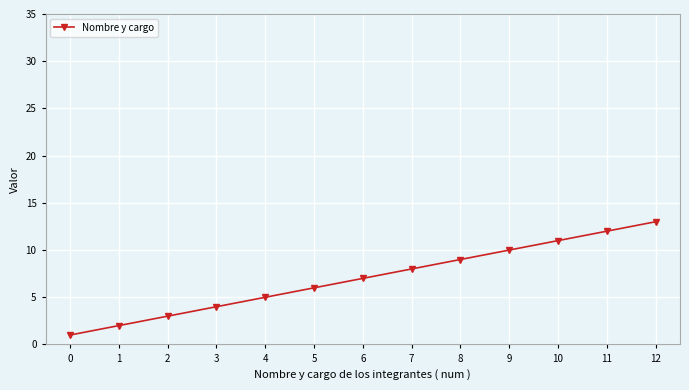

What is the value of the 2nd point from the left?

2